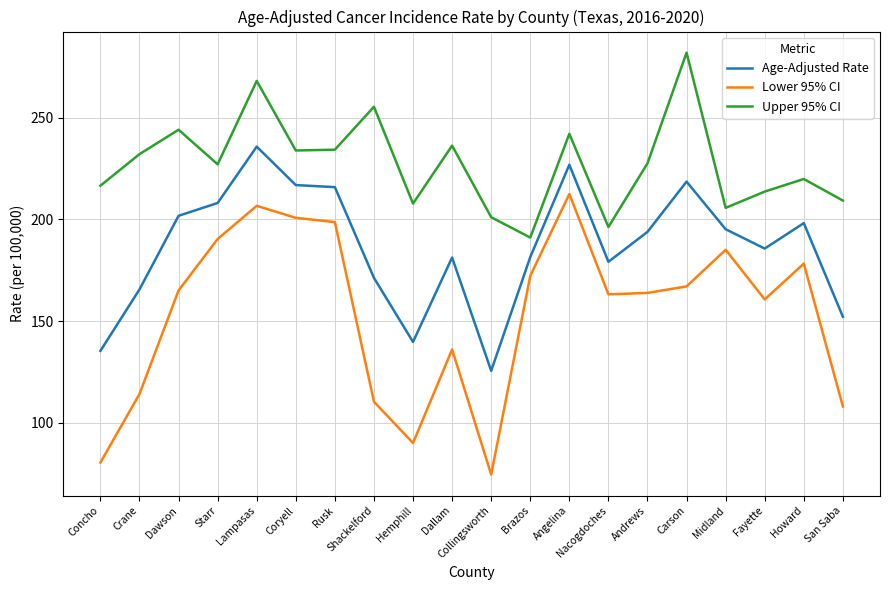

At how many categories does at least one series exceed 162?

20